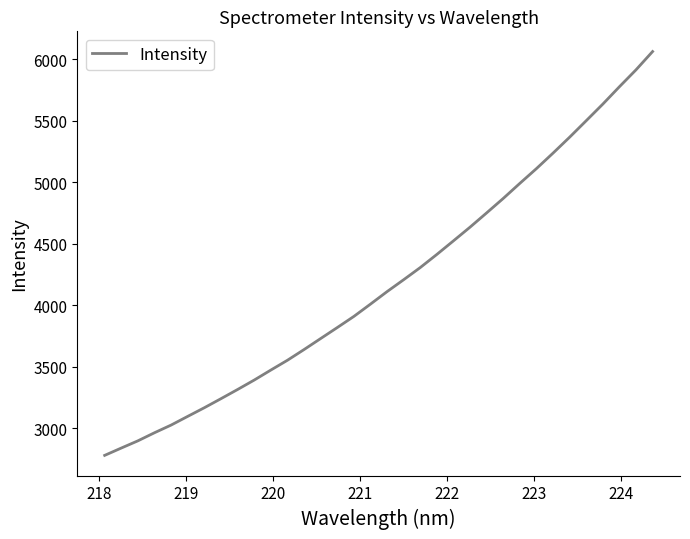

What is the difference between the maximum and minimum values?

3282.8